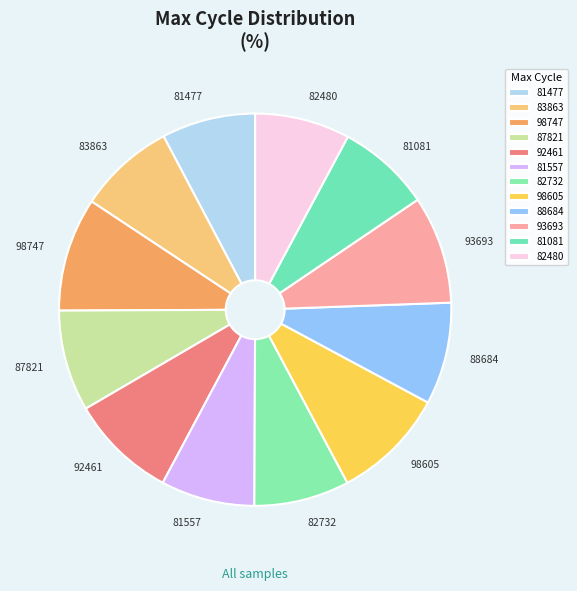

Combined, do 82480 and 88684 account for over 50%?

No